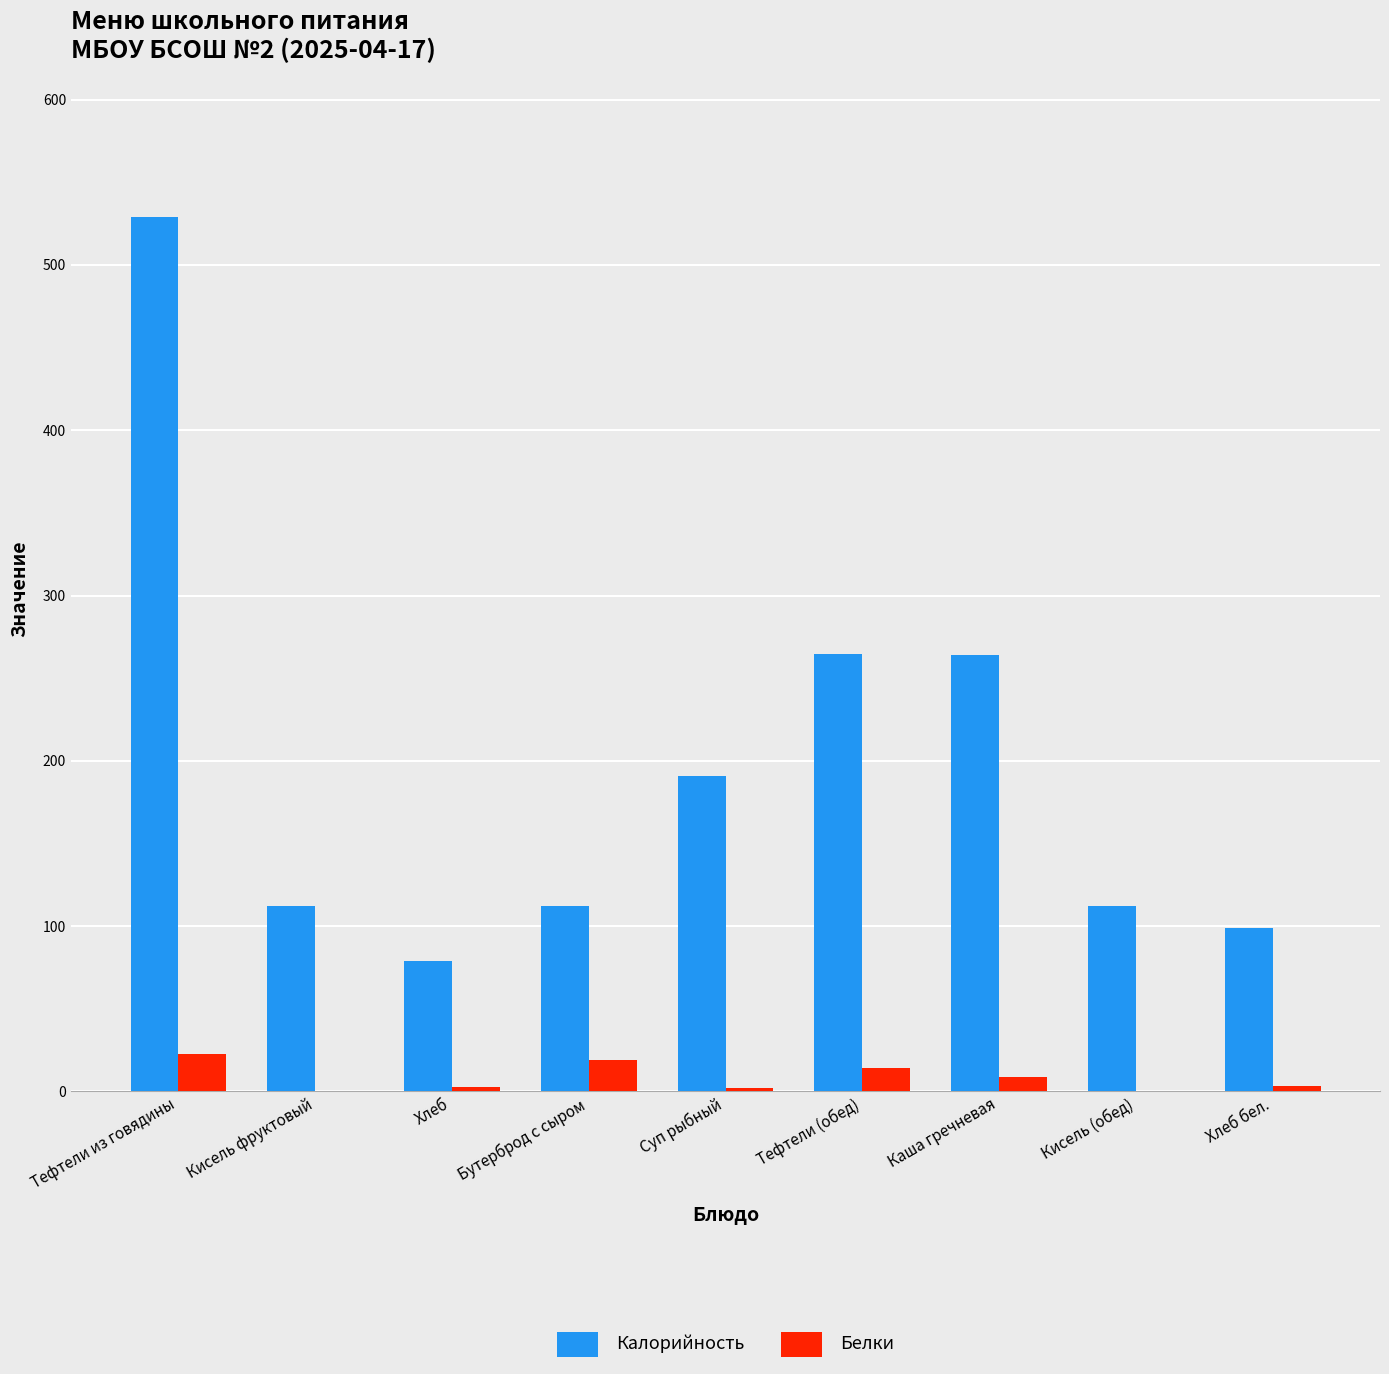

Between Тефтели из говядины and Хлеб, which series saw the biggest shift?

Калорийность